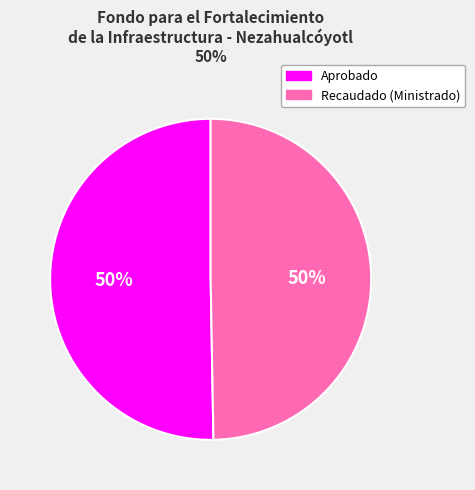

Approximately how many times larger is the value at Recaudado (Ministrado) compared to Aprobado?

1.0